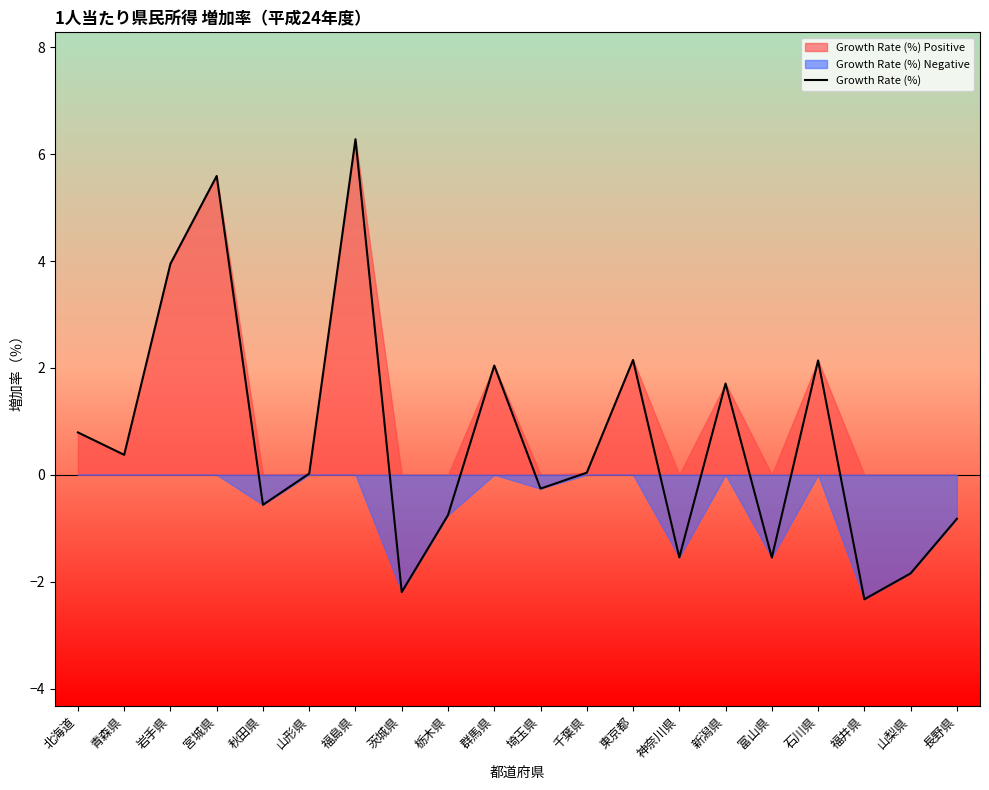

The chart shows a value of 0.1 at 青森県. True or false?

False